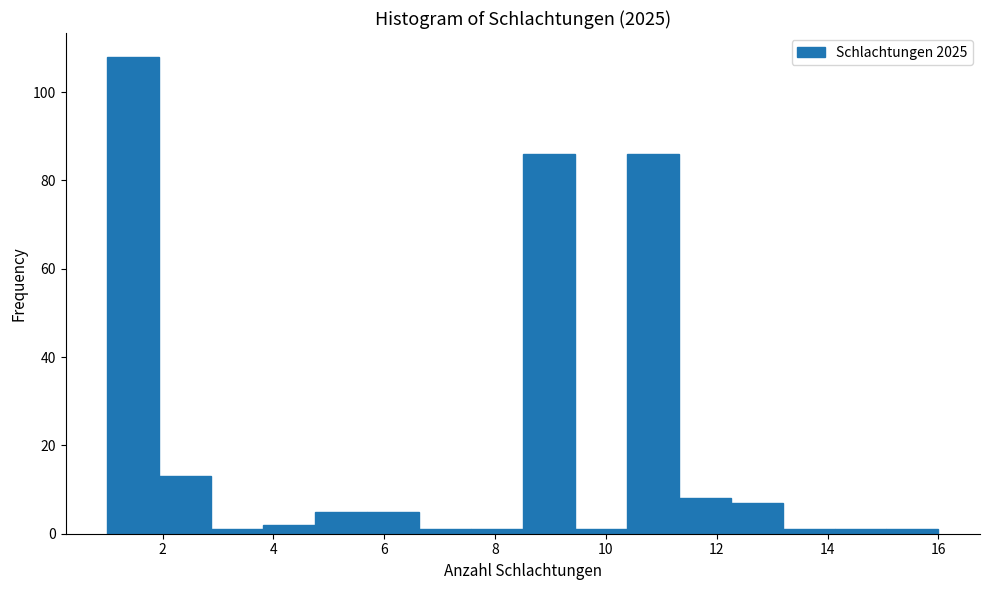

Reading left to right, transcribe this chart: for each bar, give the range it covers on the x-axis and its height. Neither the bar edges nor the heights are printed on the chart, so give them approximately, as read against the axes.

1.0 to 2.0: 108
2.0 to 2.8: 14
2.8 to 3.8: under 2
3.8 to 4.8: 2
4.8 to 5.6: 6
5.6 to 6.6: 6
6.6 to 7.6: under 2
7.6 to 8.6: under 2
8.6 to 9.4: 86
9.4 to 10.4: under 2
10.4 to 11.4: 86
11.4 to 12.2: 8
12.2 to 13.2: 8
13.2 to 14.2: under 2
14.2 to 15.0: under 2
15.0 to 16.0: under 2